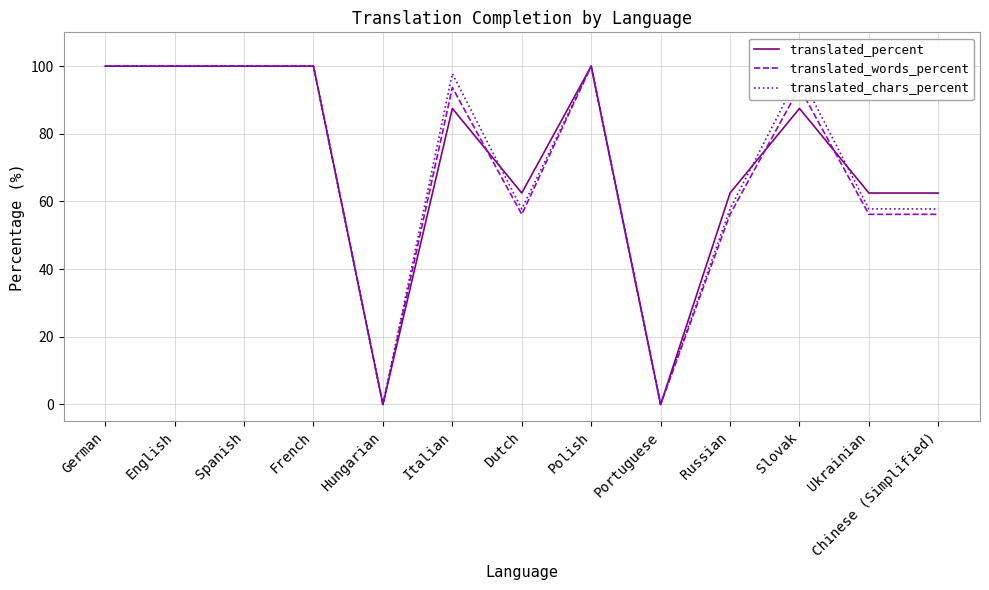

Rank the series at Dutch from lowest to highest value.

translated_words_percent, translated_chars_percent, translated_percent